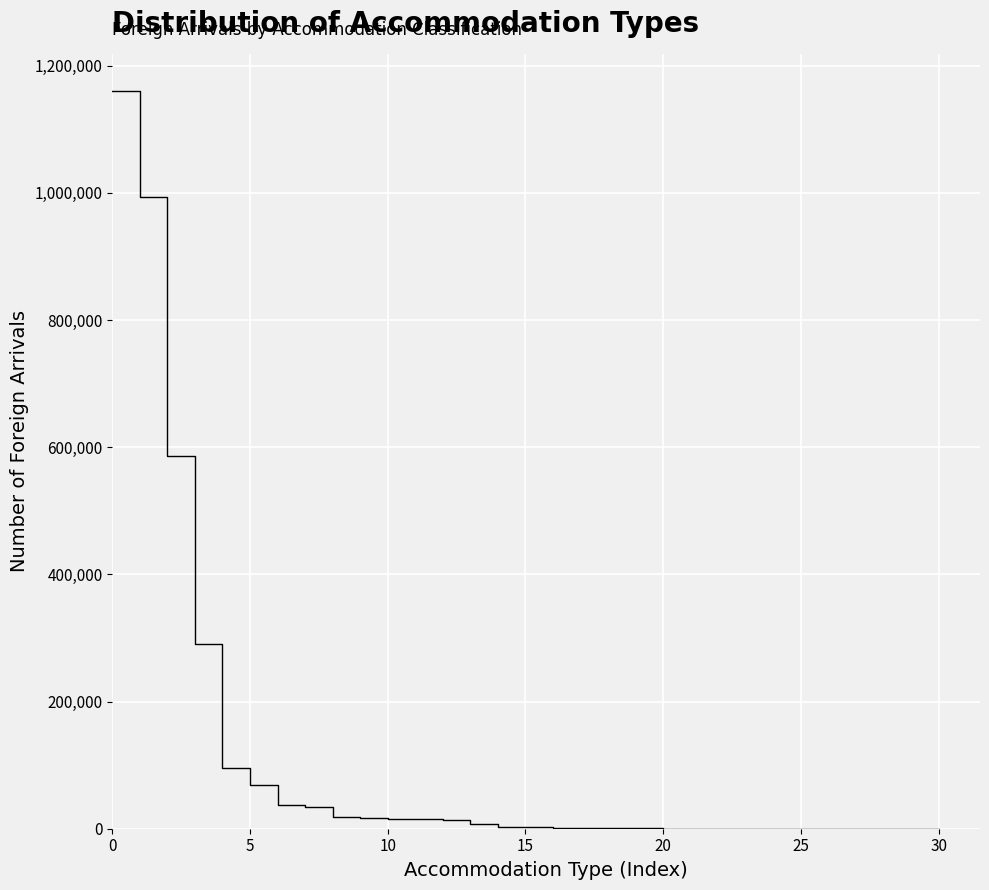

What is the difference between the maximum and minimum values?

1160227